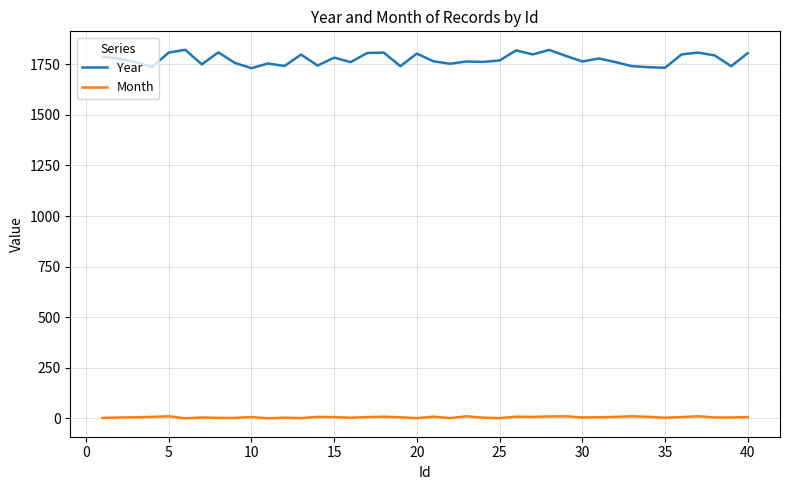

Rank the series by their average value, from lowest to highest.

Month, Year